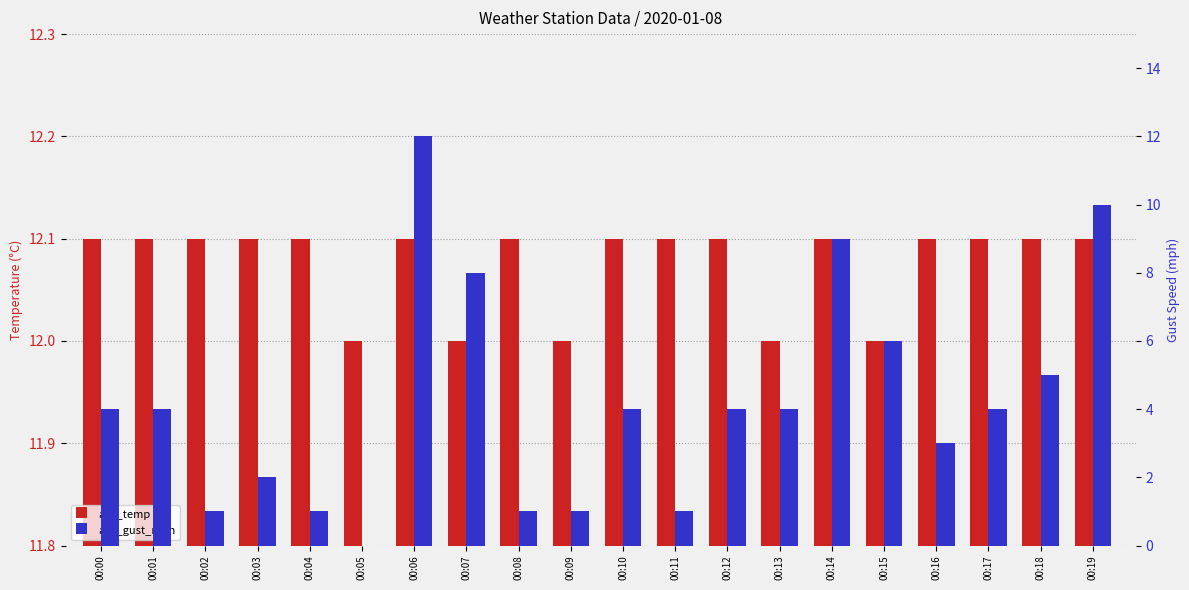

Reading left to right, extract all data points from this chart.

avg_temp: 00:00=12.1	00:01=12.1	00:02=12.1	00:03=12.1	00:04=12.1	00:05=12.0	00:06=12.1	00:07=12.0	00:08=12.1	00:09=12.0	00:10=12.1	00:11=12.1	00:12=12.1	00:13=12.0	00:14=12.1	00:15=12.0	00:16=12.1	00:17=12.1	00:18=12.1	00:19=12.1
avg_gust_mph: 00:00=4.0	00:01=4.0	00:02=1.0	00:03=2.0	00:04=1.0	00:05=0.0	00:06=12.0	00:07=8.0	00:08=1.0	00:09=1.0	00:10=4.0	00:11=1.0	00:12=4.0	00:13=4.0	00:14=9.0	00:15=6.0	00:16=3.0	00:17=4.0	00:18=5.0	00:19=10.0